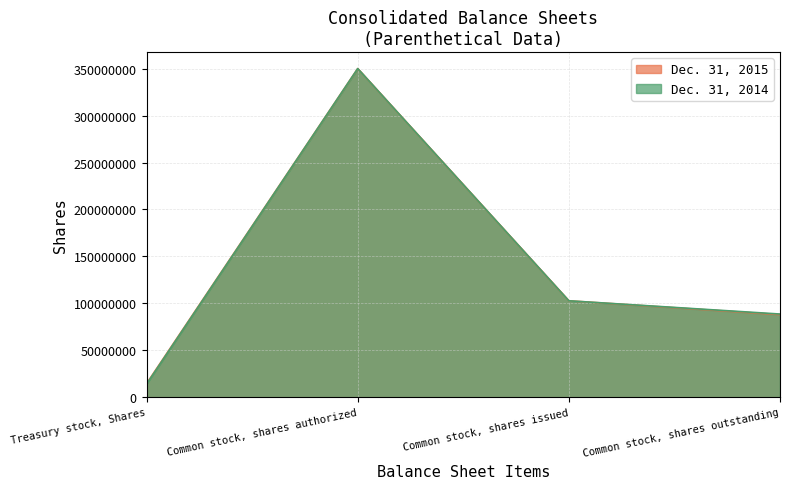

At which category is the sum across all series the highest?

Common stock, shares authorized